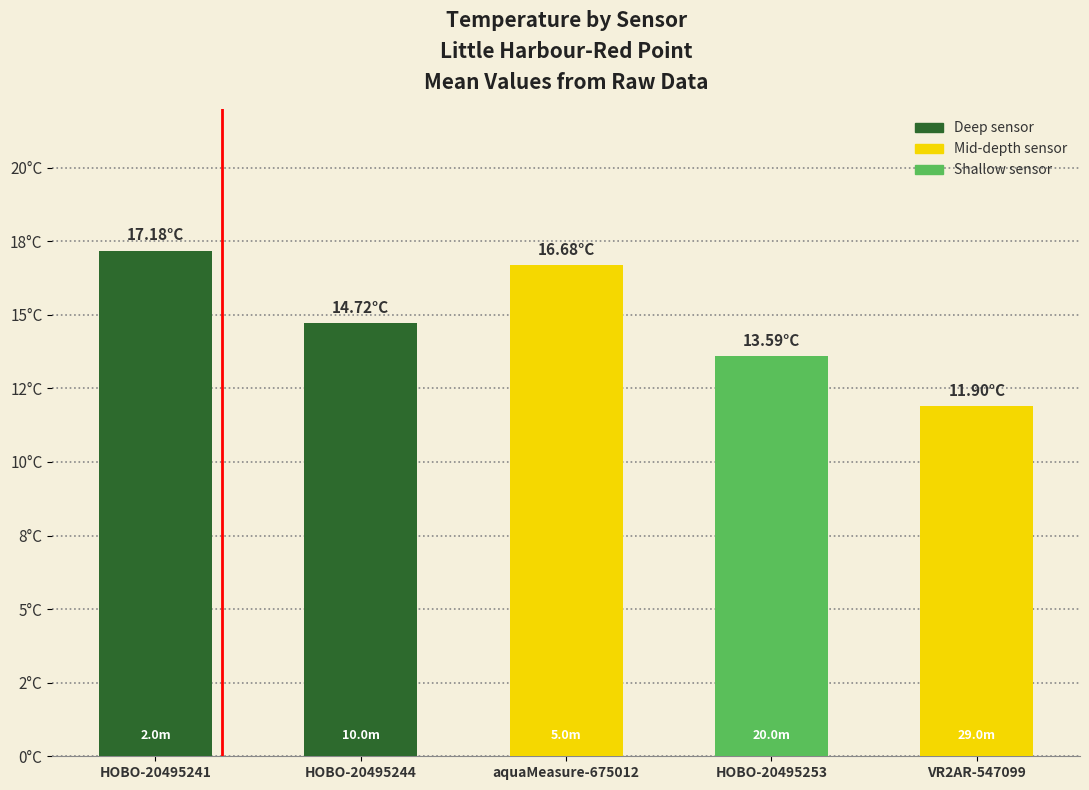

Rank the categories by value from highest to lowest.

HOBO-20495241, aquaMeasure-675012, HOBO-20495244, HOBO-20495253, VR2AR-547099